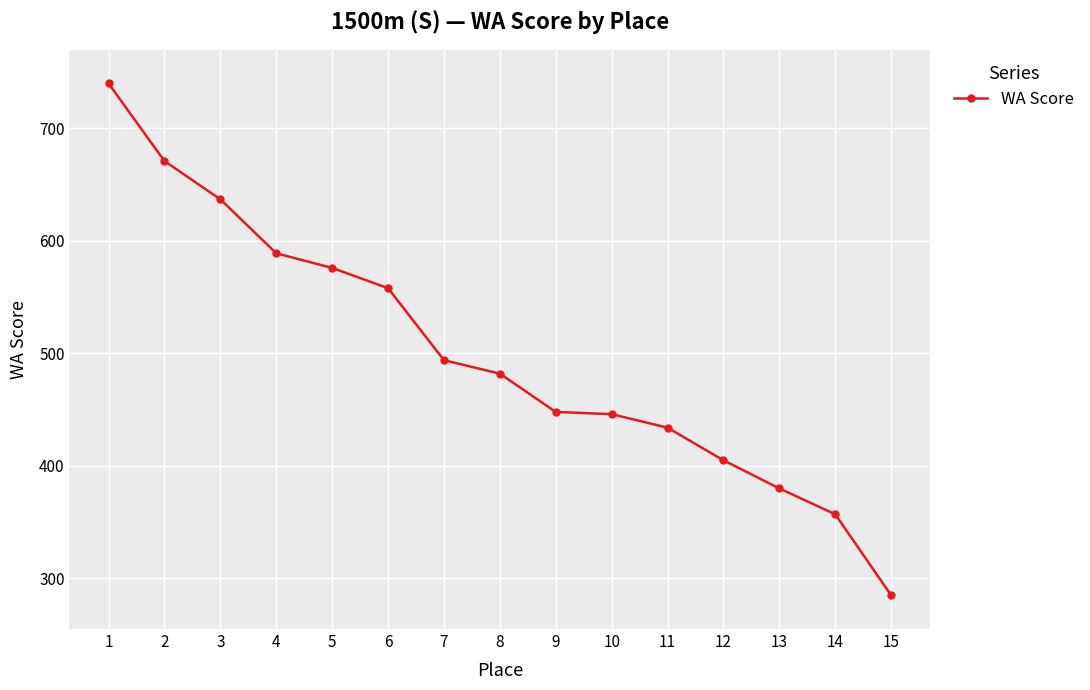

At which category does the chart reach its minimum across all series?

15